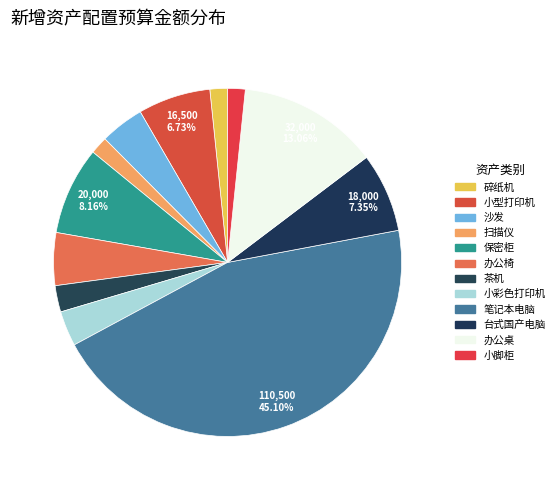

Count the number of slices in the pie.

12